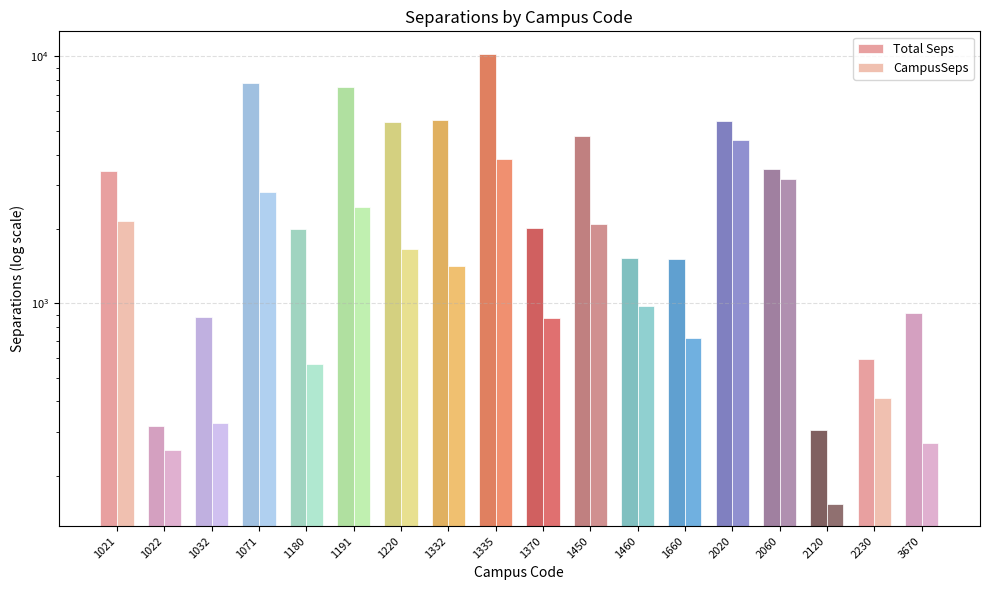

What is the difference between the maximum and minimum values in the CampusSeps series?

4420.3